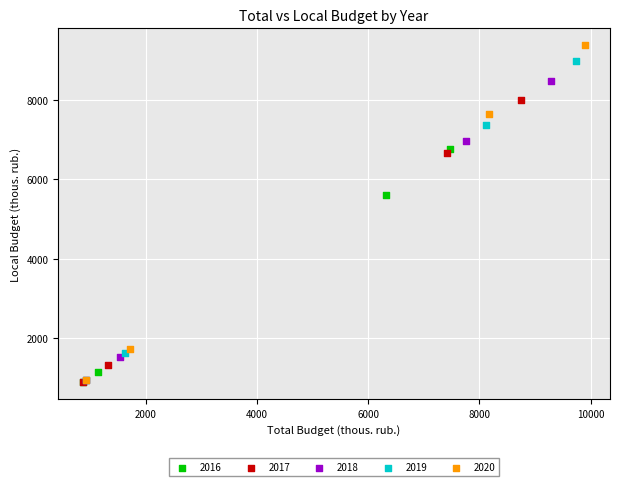

Which series has the widest spread of Y values?

2020